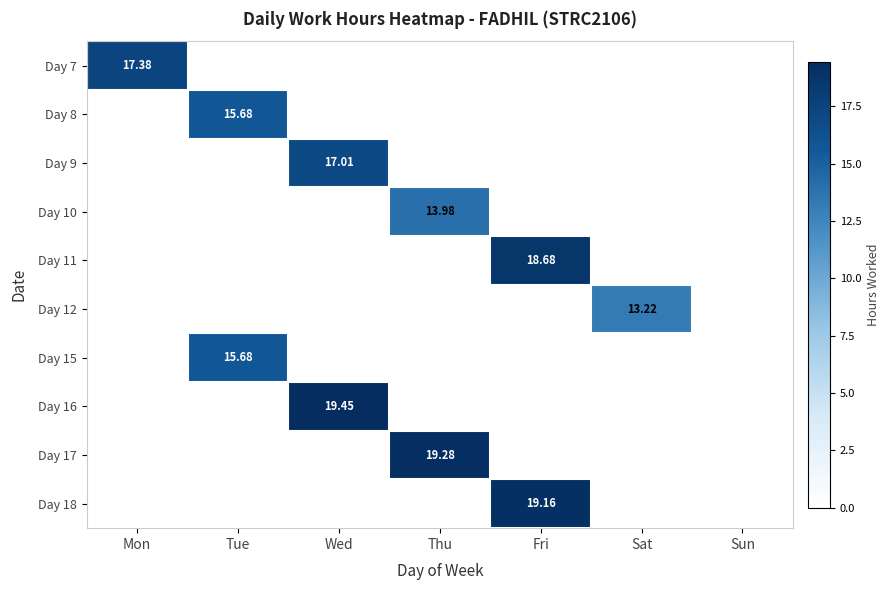

At Sat, list the series in order from smallest to largest.

Day 7, Day 8, Day 9, Day 10, Day 11, Day 15, Day 16, Day 17, Day 18, Day 12